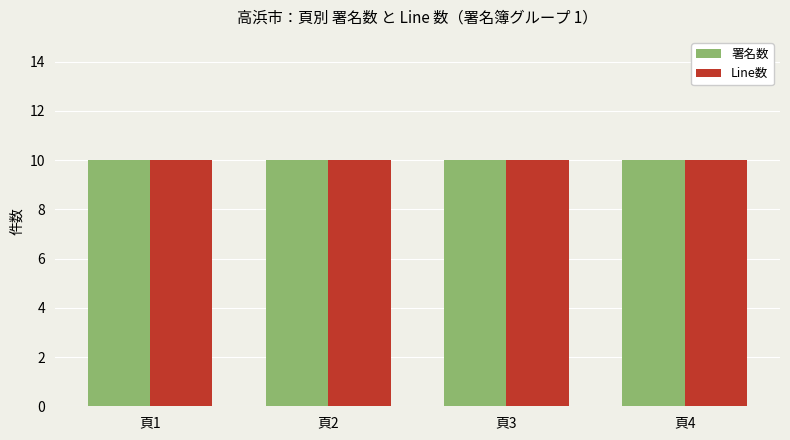

At which label does Line reach its peak?

1